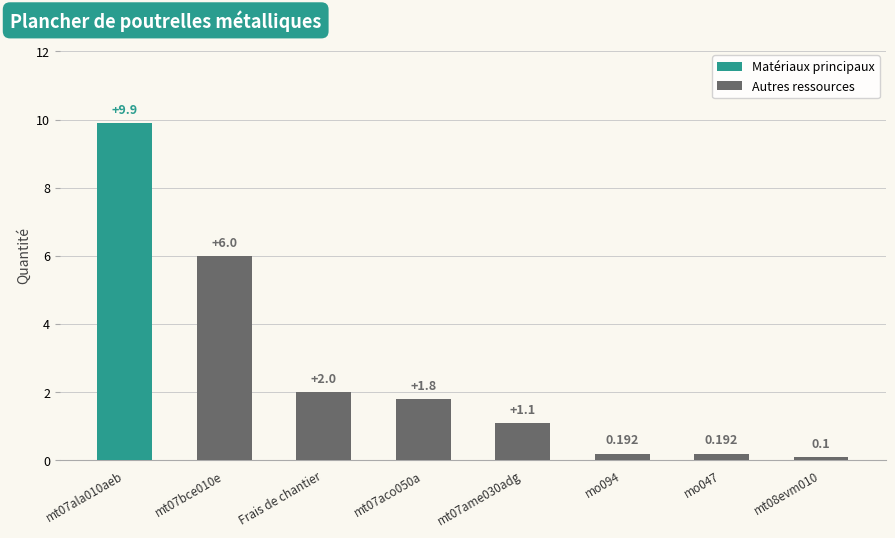

At which label is Autres ressources closest to 3?

Frais de chantier